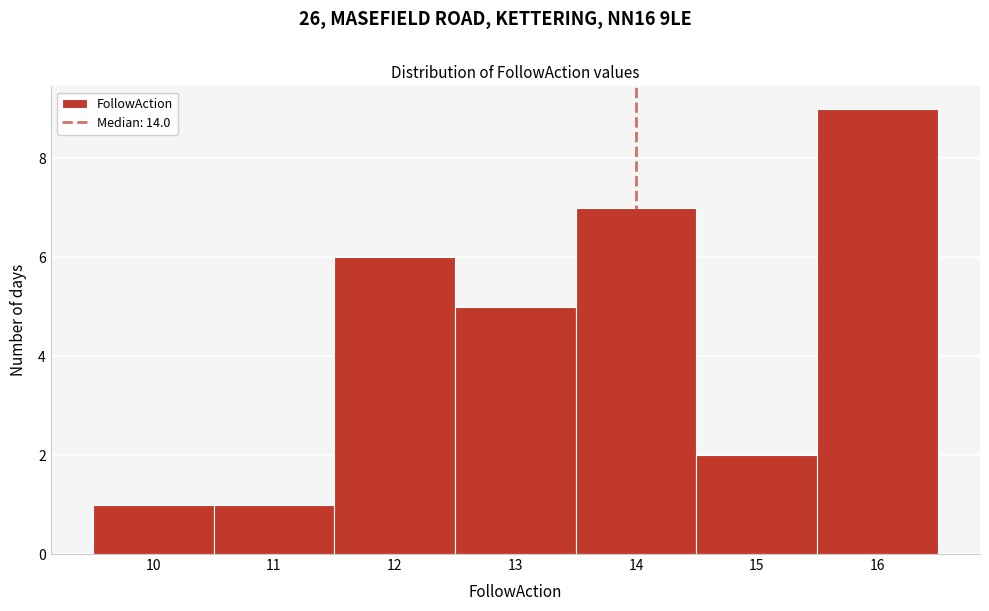

Over which range of the x-axis is the bar tallest?

15.5 to 16.5